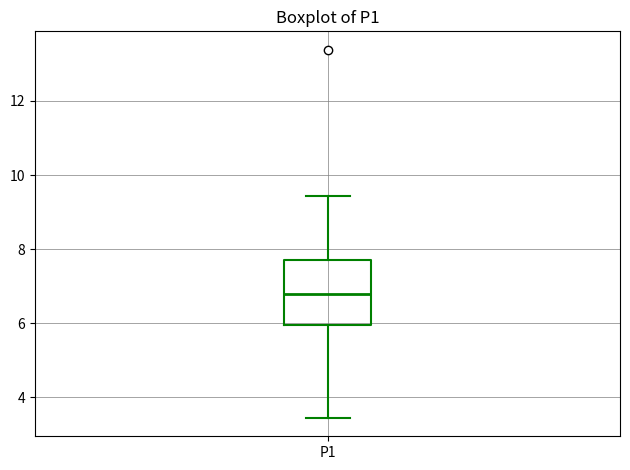

Read this box plot against the y-axis: the position of the median line, the range covered by the box, and the ends of both whiskers. The values are not printed on the chart, so give them approximately, as read against the axis.

median 6.8, box 6.0 to 7.8, whiskers 3.4 to 9.4